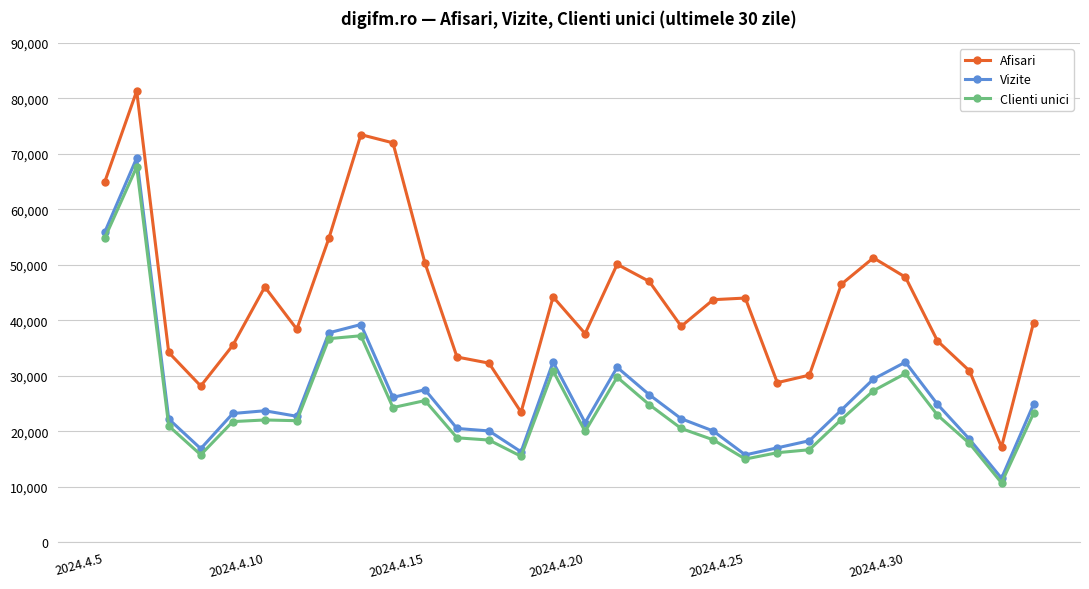

True or false: Vizite and Afisari intersect in this chart.

False